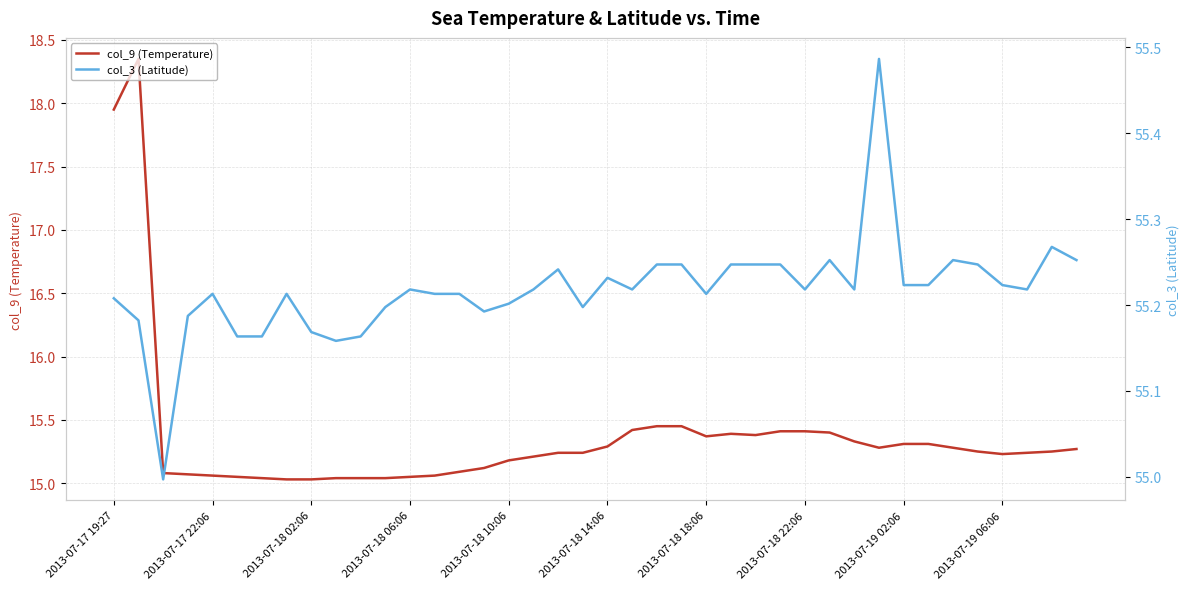

True or false: col_3 (Latitude) and col_9 (Temperature) intersect in this chart.

False